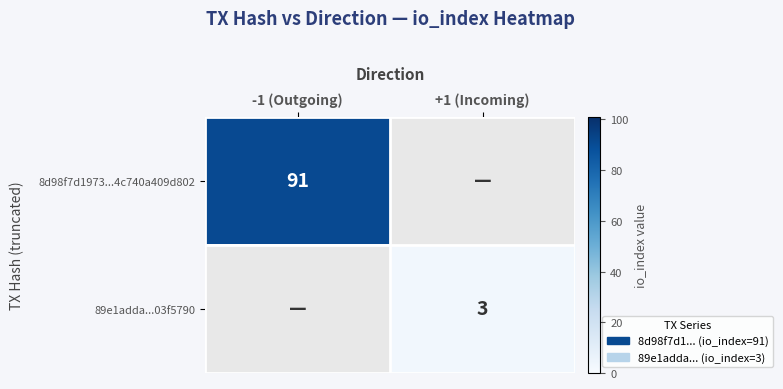

Count the number of data series in this chart.

2